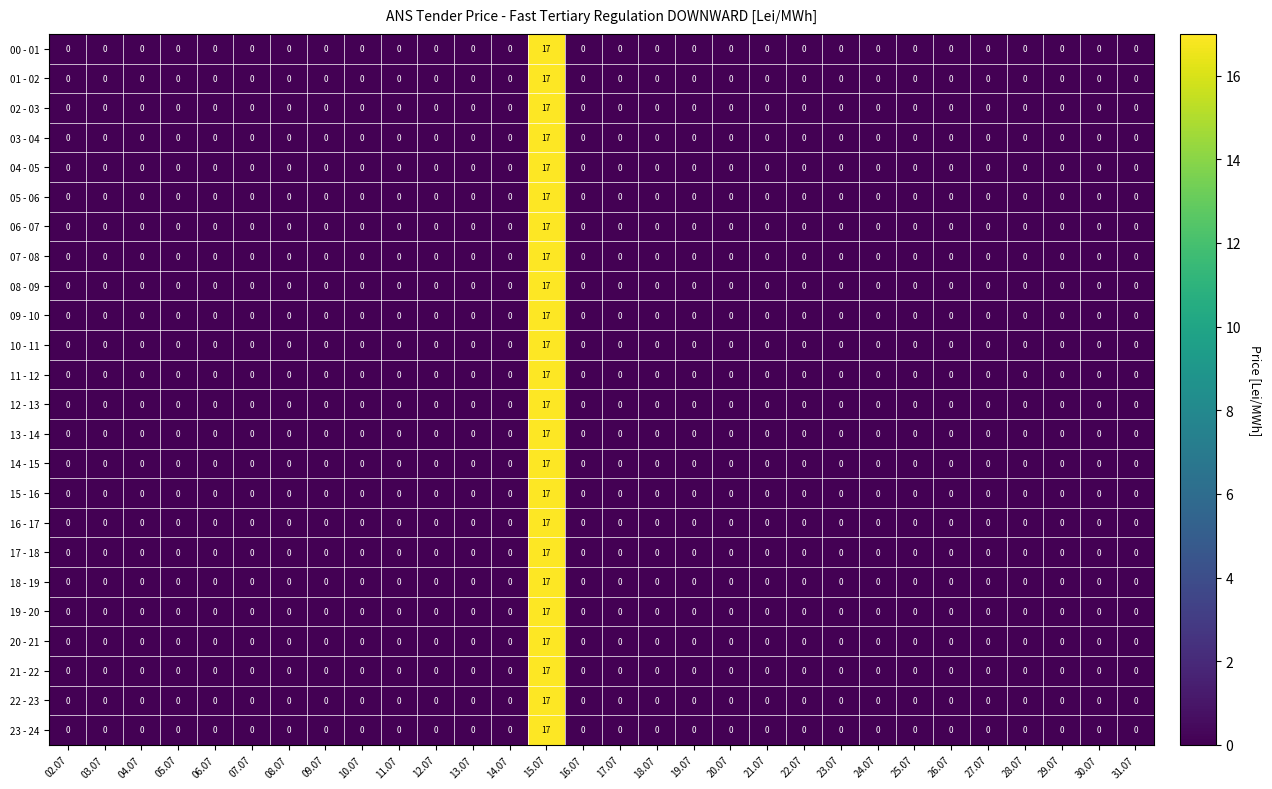

At which category is the sum across all series the highest?

15.07